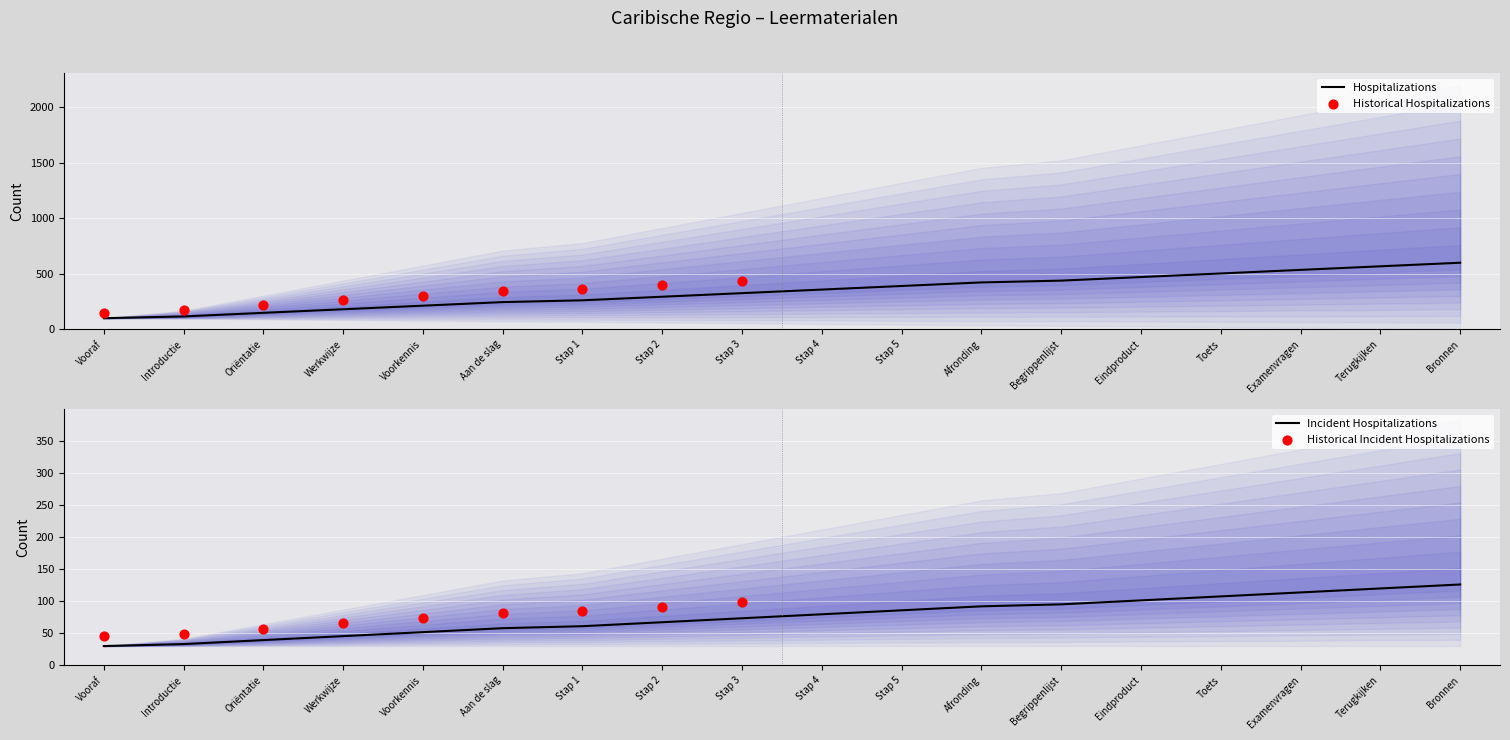

Which has a higher value, Introductie or Voorkennis?

Voorkennis